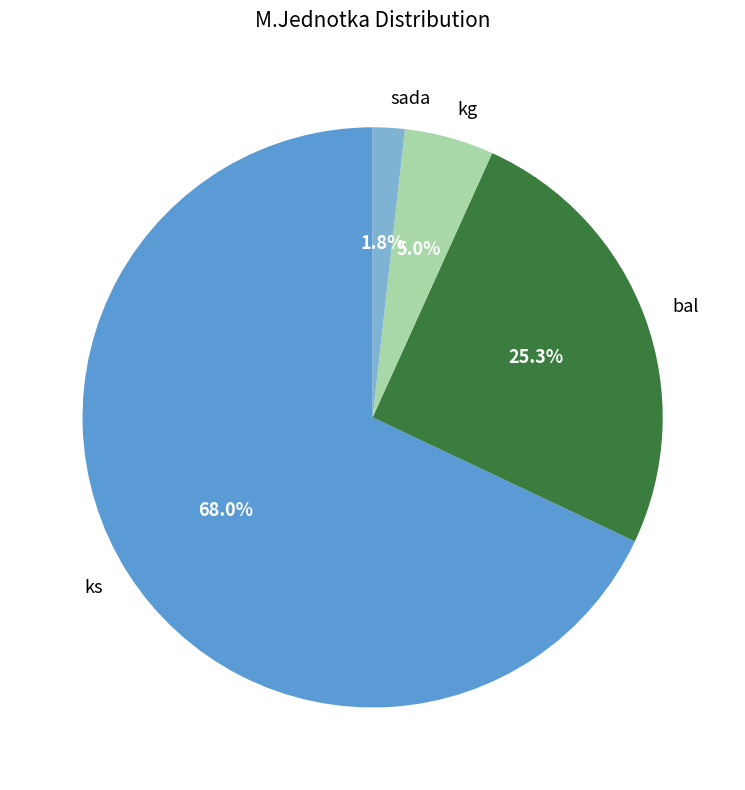

True or false: sada accounts for 2% of the total.

True